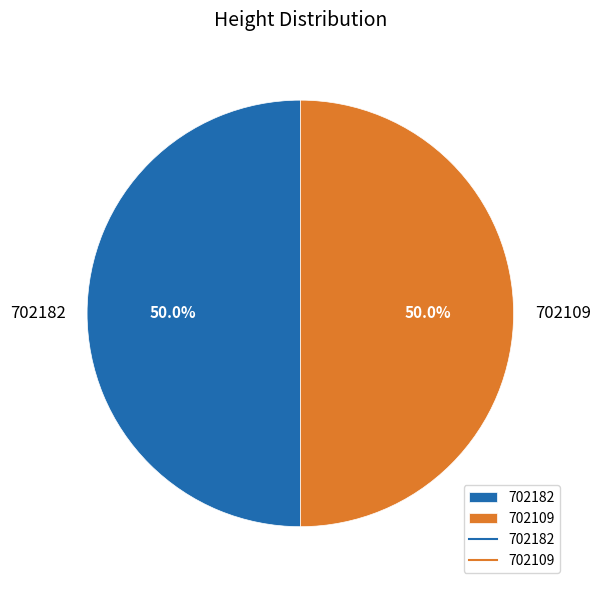

What is the ratio of the value at 702182 to the value at 702109?

1.0